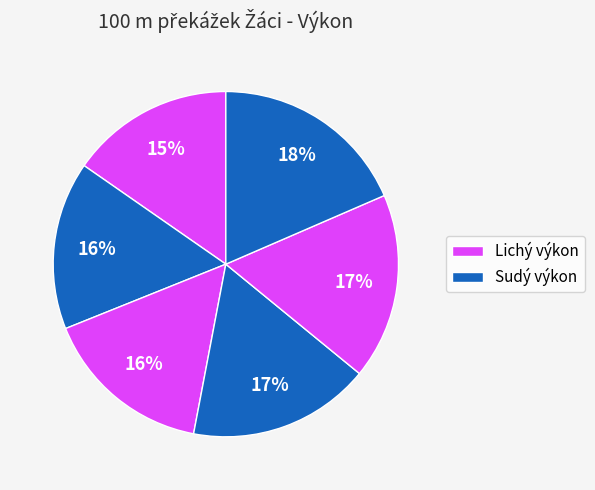

How many slices are in this pie chart?

6